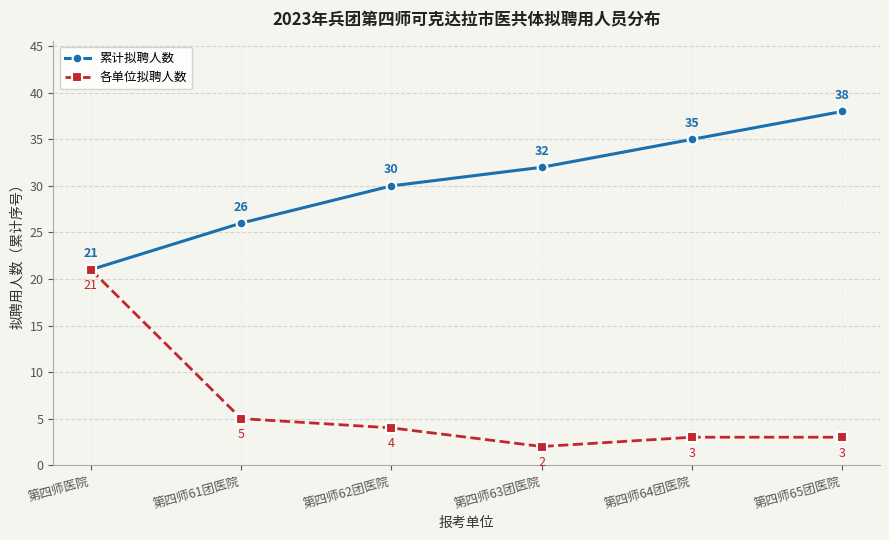

How many data points in 累计拟聘人数 are less than 32?

3